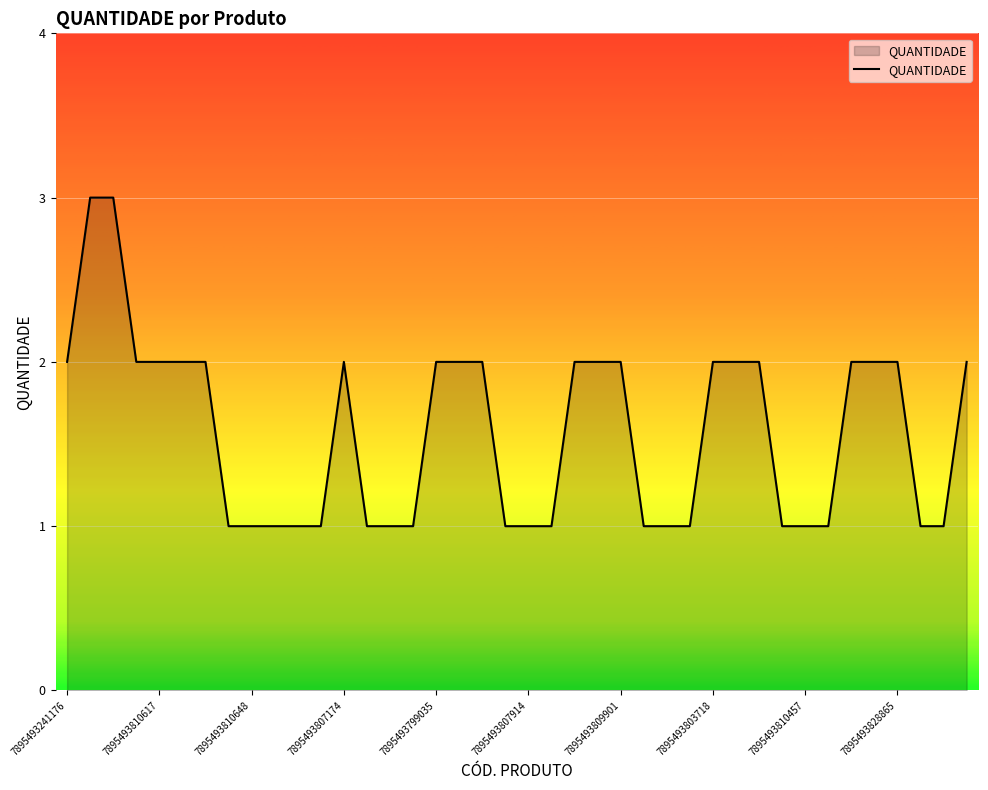

What is the sum of all values?

63